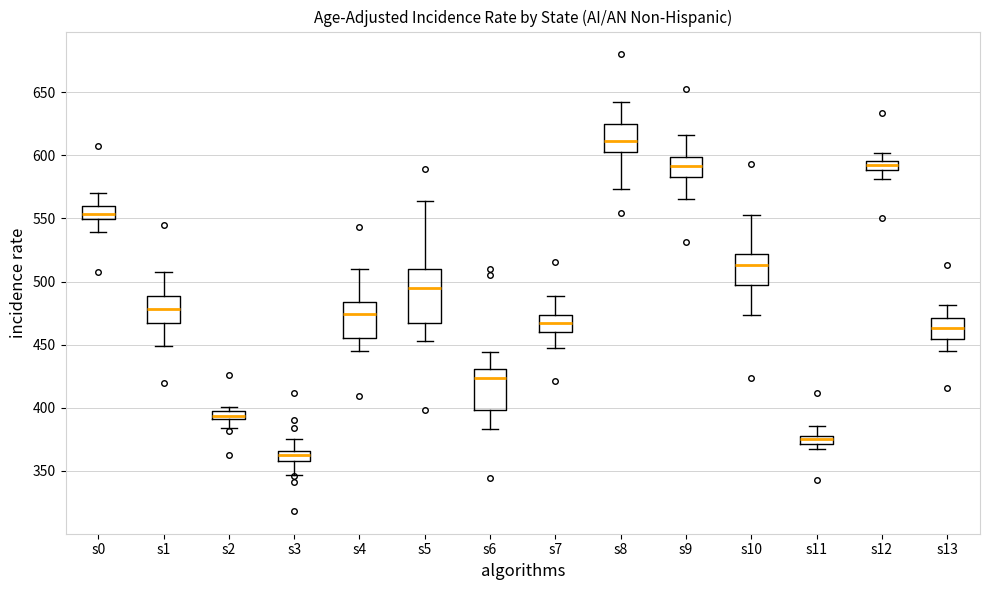

Comparing the boxes themselves (not the whiskers), which one is the tallest?

s5